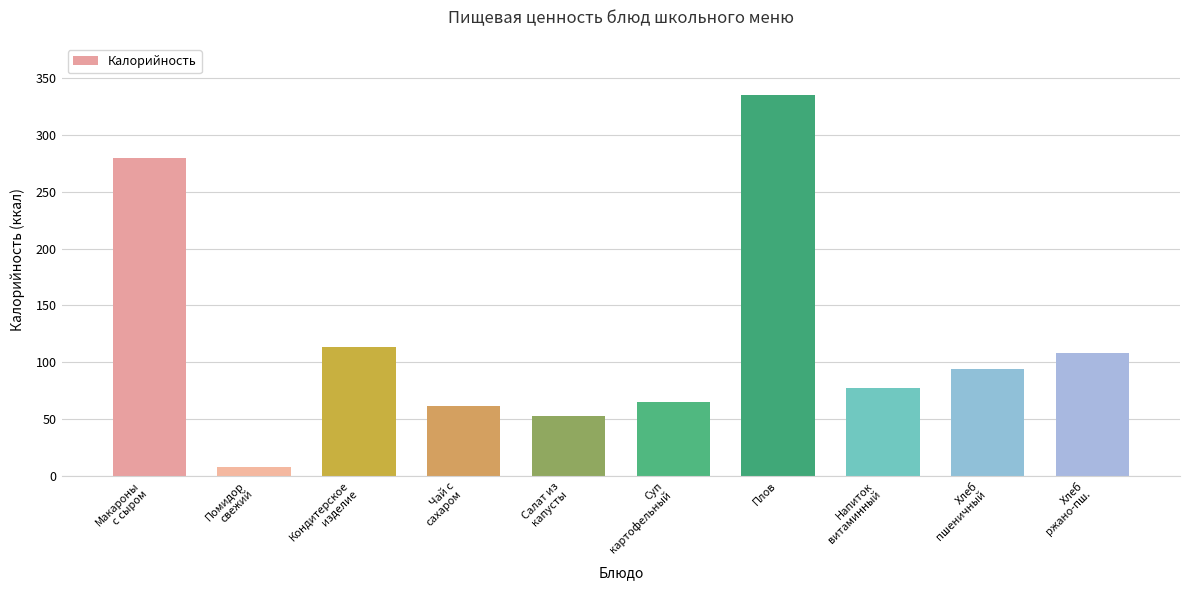

At which label does the data first exceed 93?

Макароны
с сыром